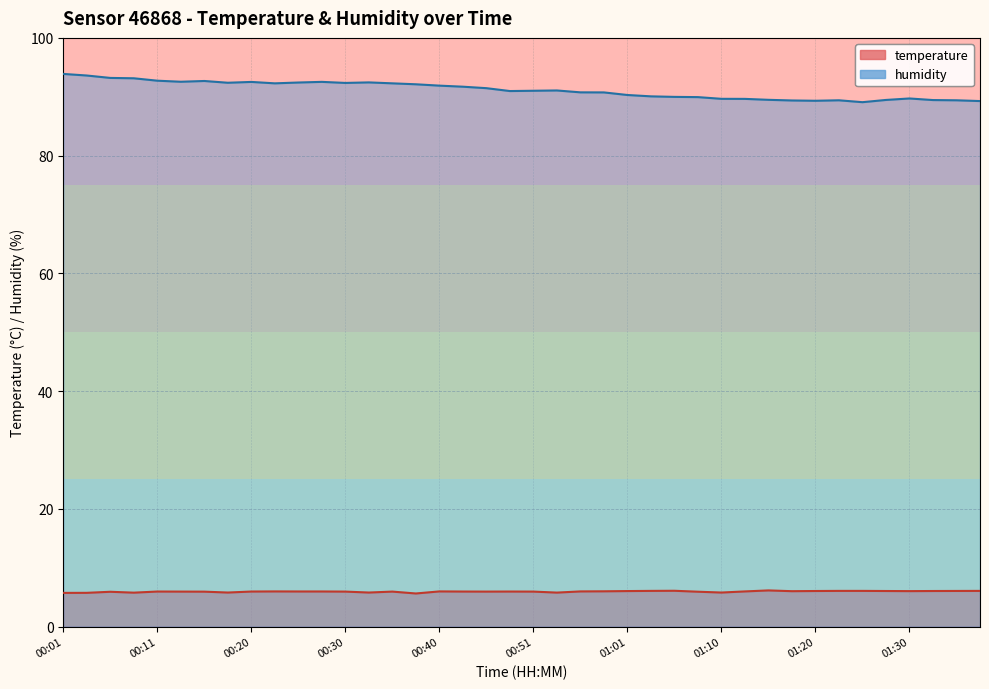

What is the difference between the highest and lowest values at 01:23?

83.3